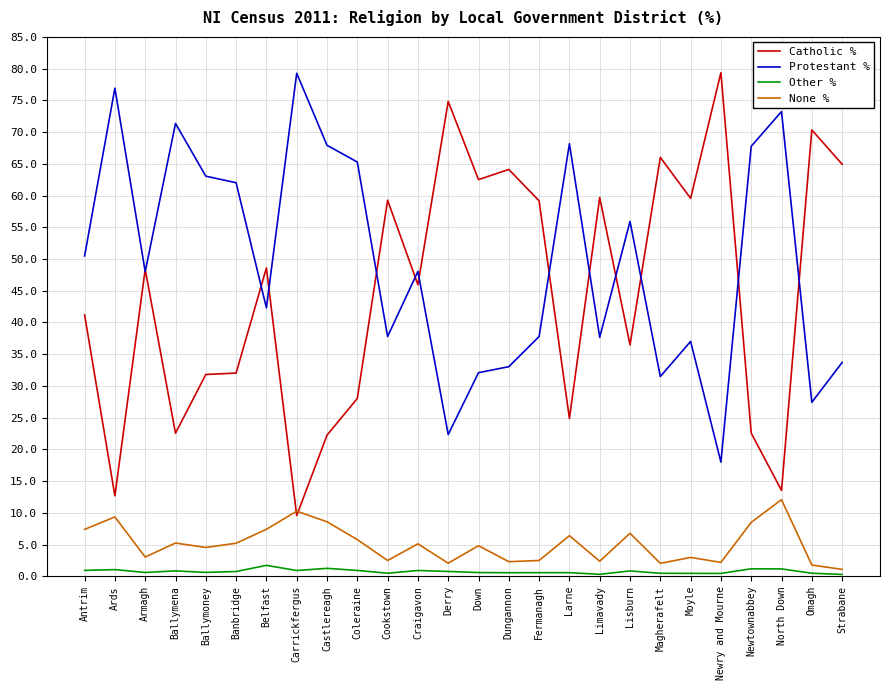

The value of Protestant % at Armagh is 18.6. True or false?

False